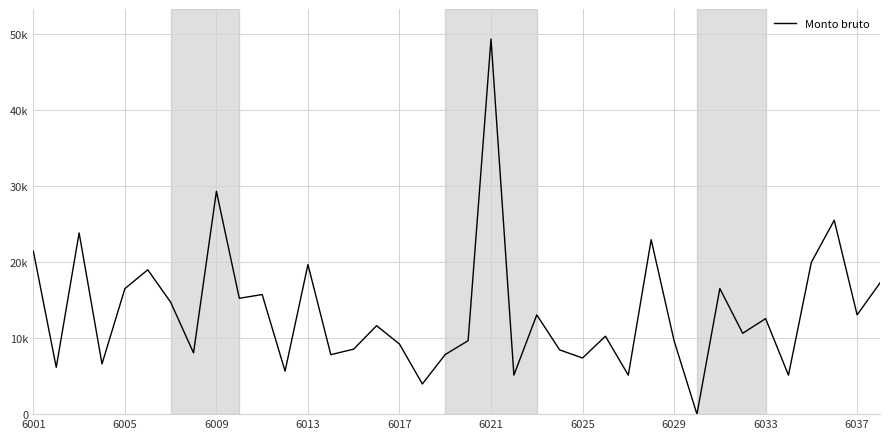

What is the label of the 1st point from the left?

6001